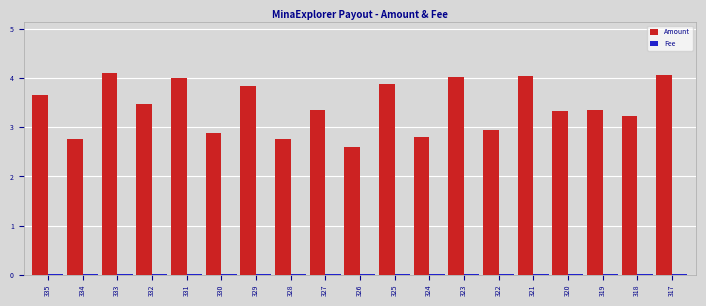

Is it true that Amount equals 1.0 at 322?

False